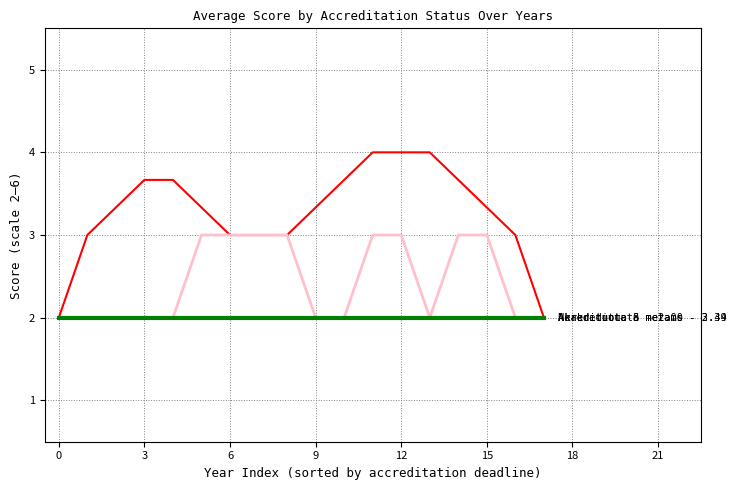

Is the value of Akredituota 3 metams at 6 greater than the value of Akredituota at 10?

Yes